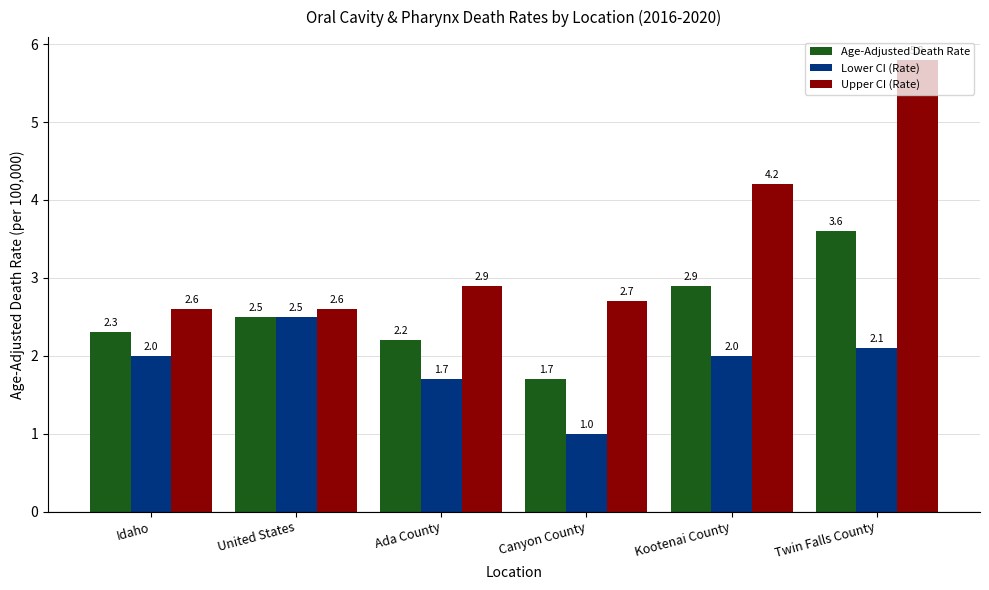

Which series changed the most between Ada County and Kootenai County?

Upper CI (Rate)